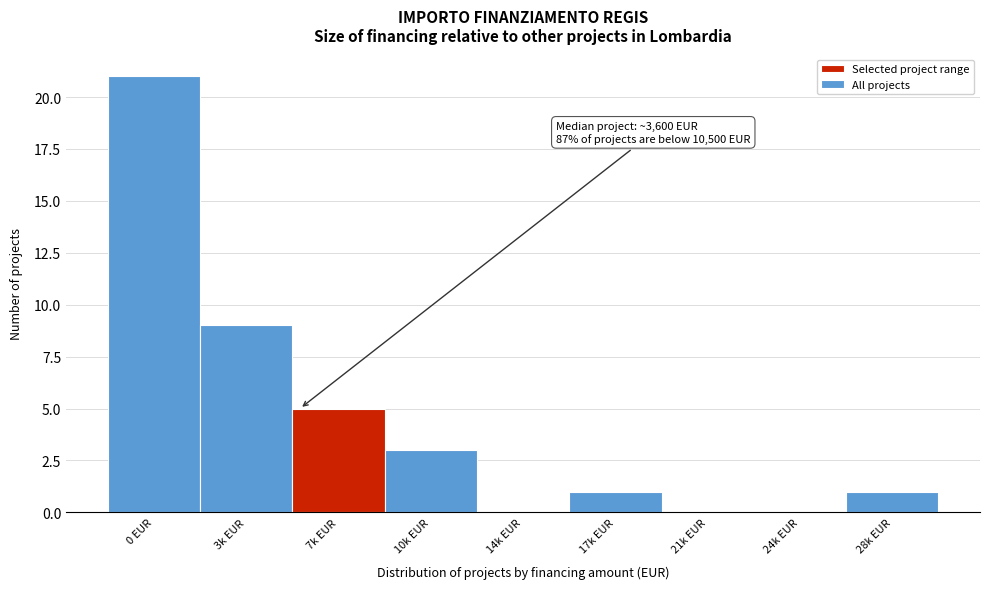

Reading left to right, extract all data points from this chart.

0 EUR=21	3k EUR=9	7k EUR=5	10k EUR=3	14k EUR=0	17k EUR=1	21k EUR=0	24k EUR=0	28k EUR=1